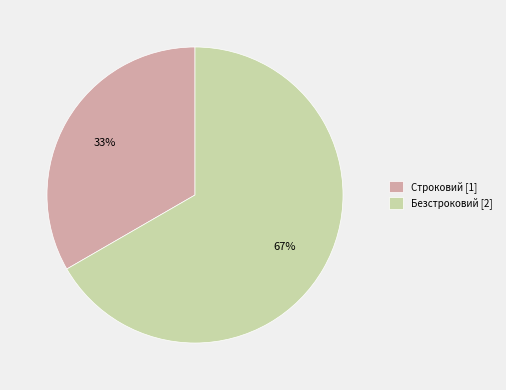

What percentage is the Безстроковий slice, to the nearest percent?

67%